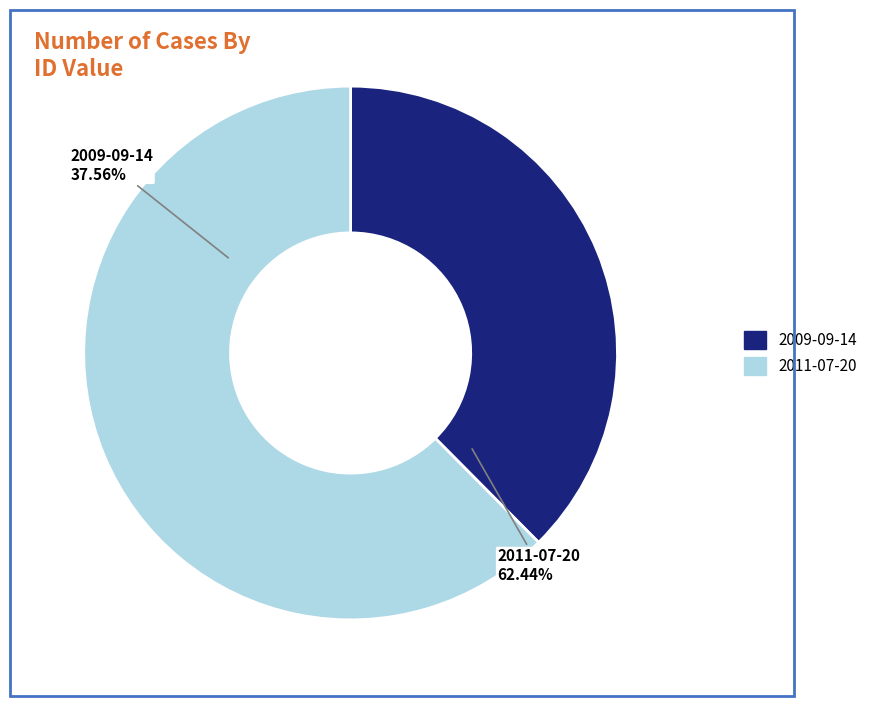

What is the change in value from 2009-09-14 to 2011-07-20?

+7549